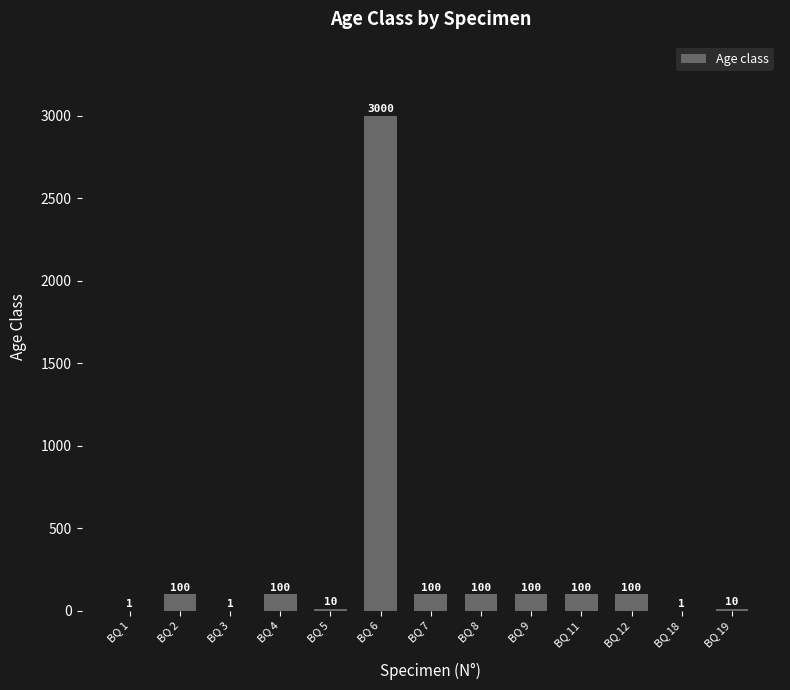

True or false: the data shows 100 at BQ 11.

True